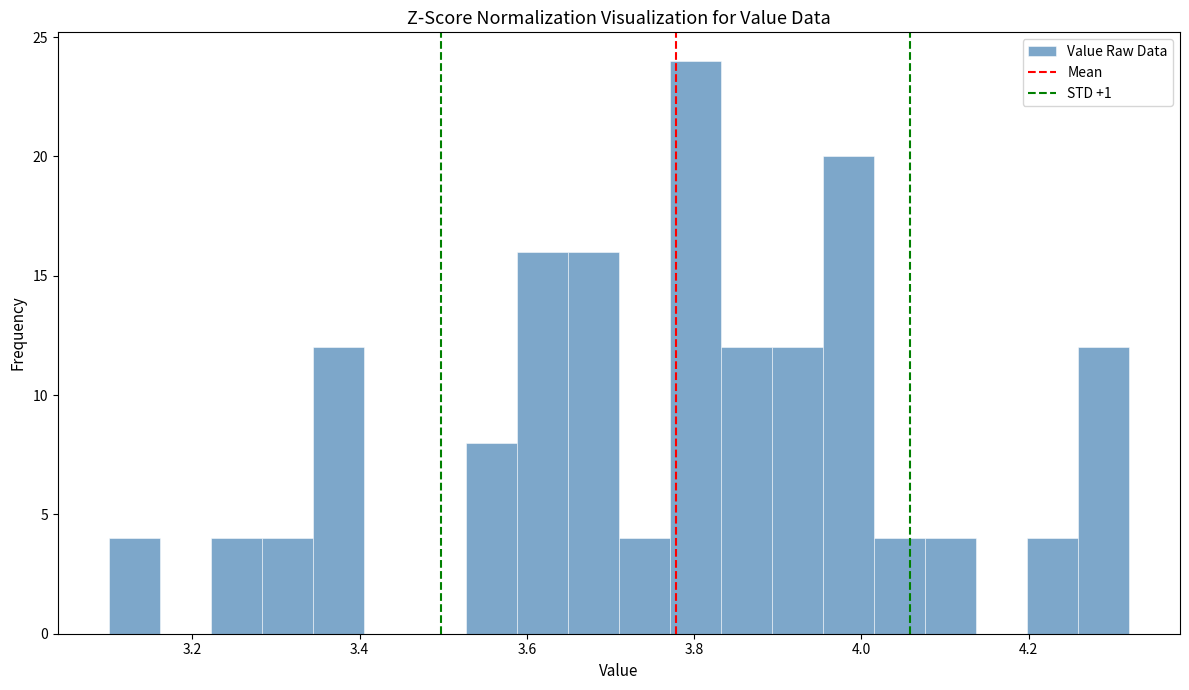

Around what value on the x-axis is the tallest bar? Give the approximate position of its centre, as read against the axis.

3.80